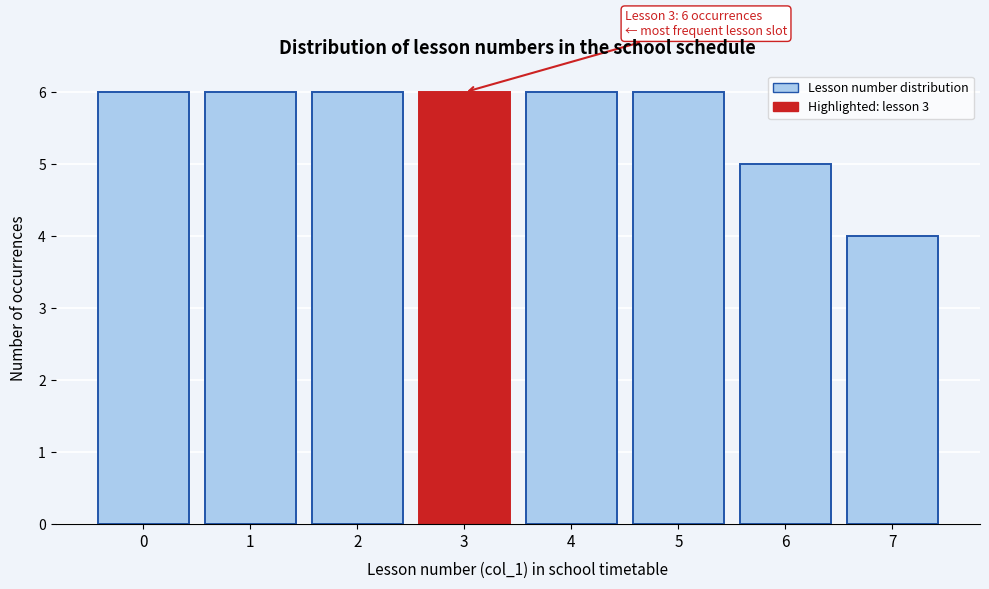

Reading left to right, what are all the values shown in this chart?

6	6	6	6	6	6	5	4